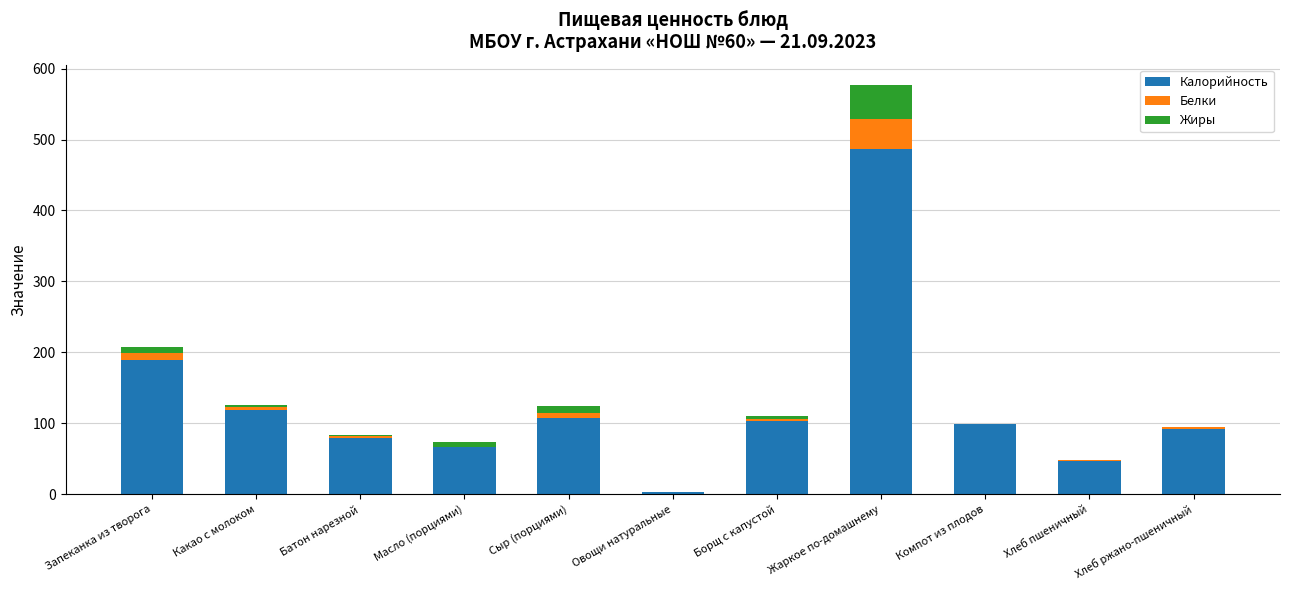

The Калорийность series shows 189.0 at Запеканка из творога. True or false?

True